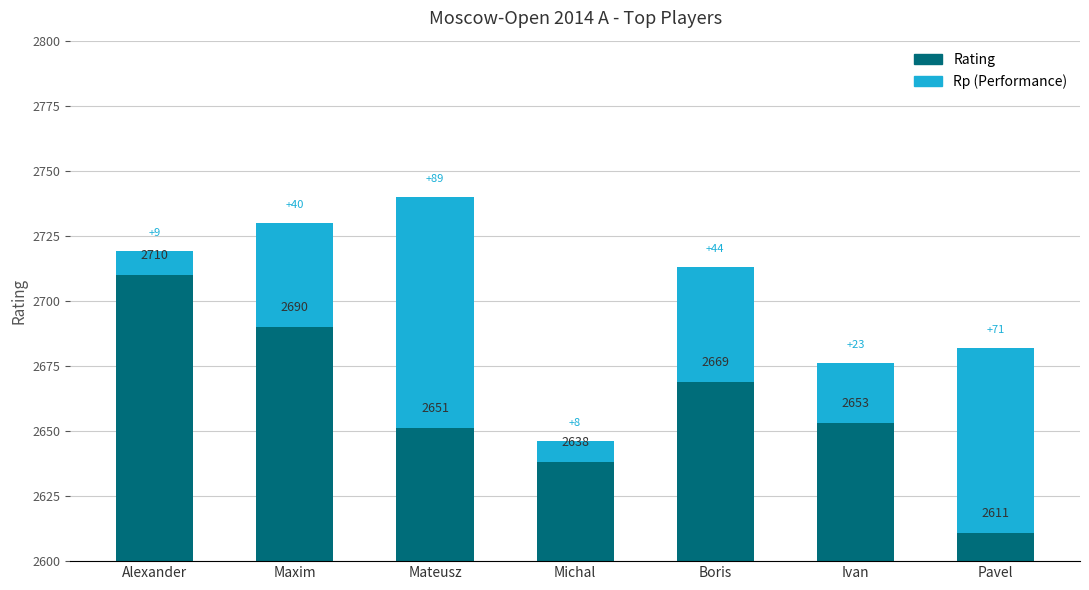

What is the difference between the Rating values at Krasenkow Michal and Moiseenko Alexander?

72